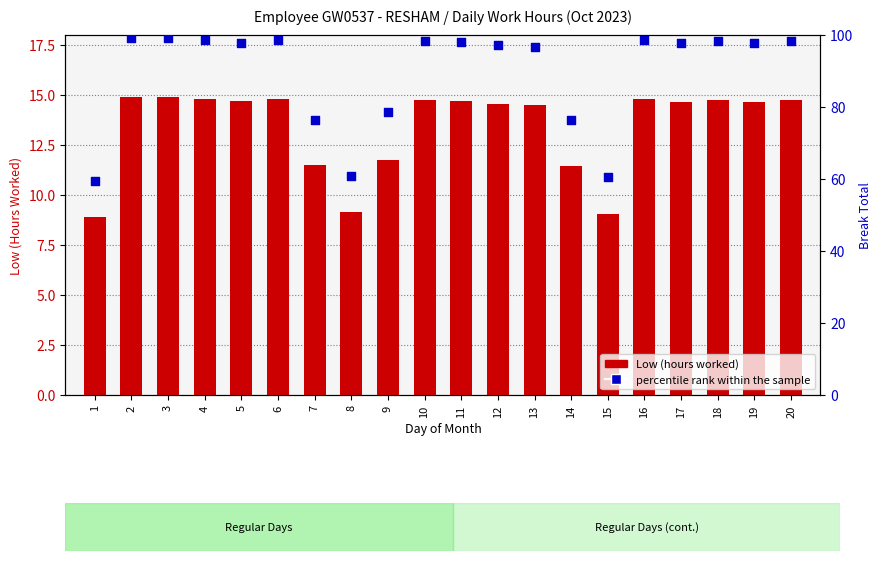

Which series contains the highest Y value?

percentile rank within the sample